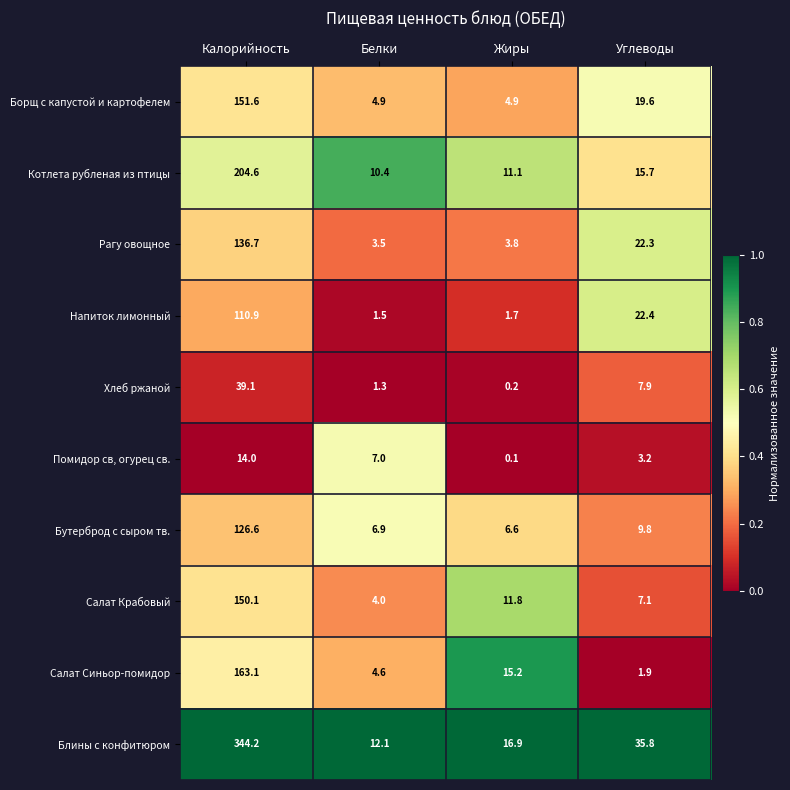

Read the Салат Крабовый value at Жиры.

11.8